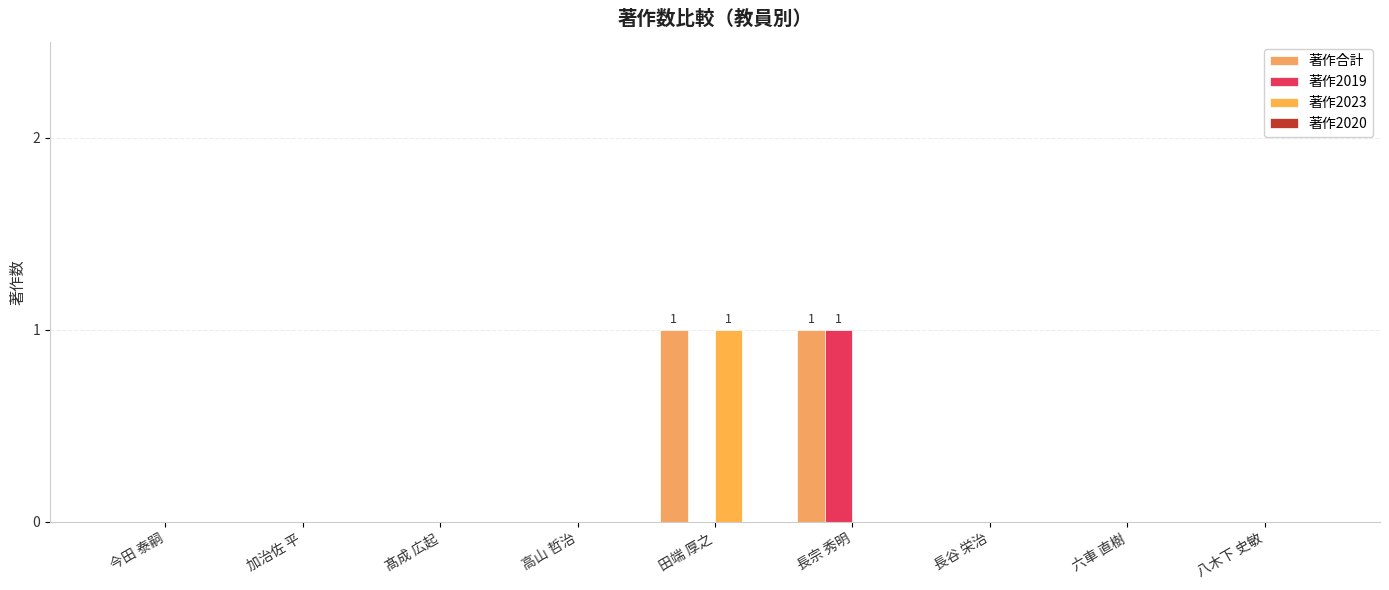

What is the maximum value shown in the chart?

1